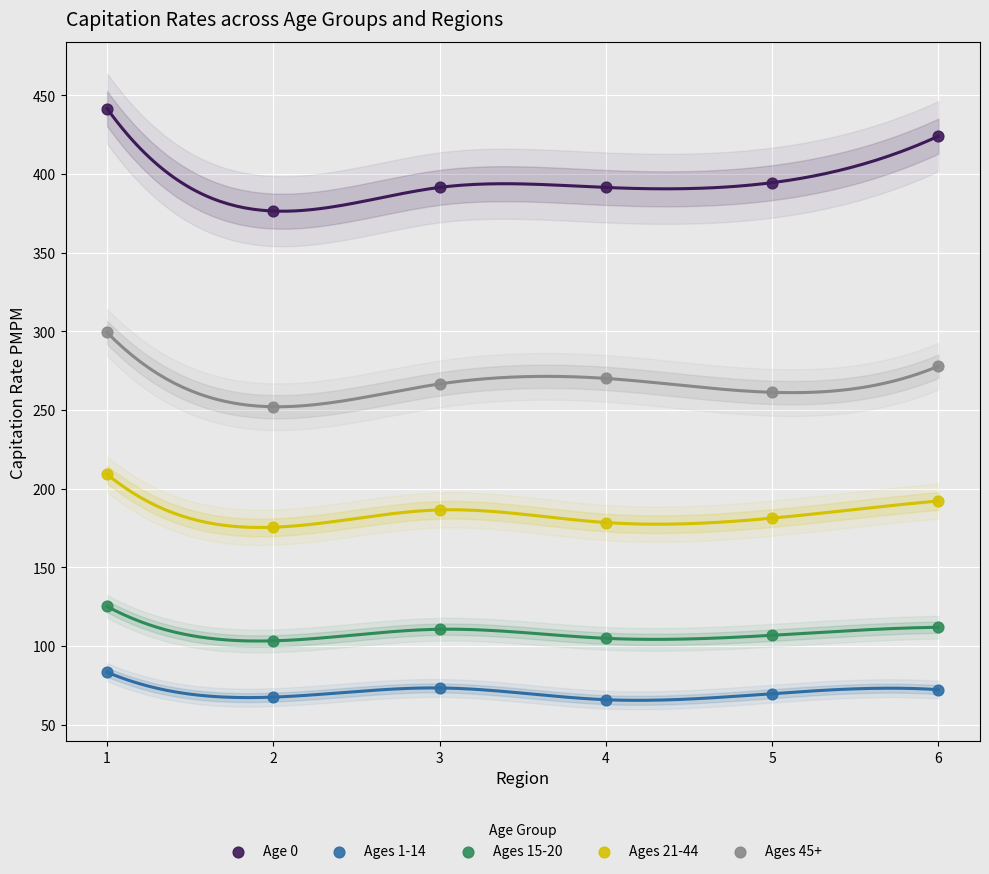

What is the X range (max minus min) for the scatter plot?

5.0